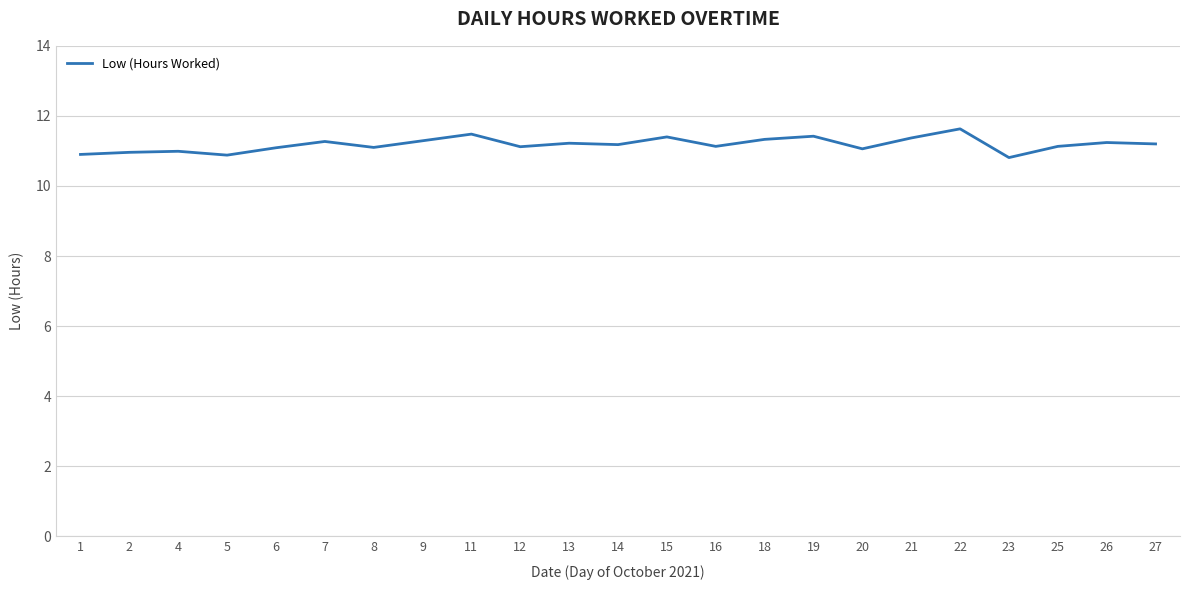

What is the difference between the maximum and minimum values?

0.8